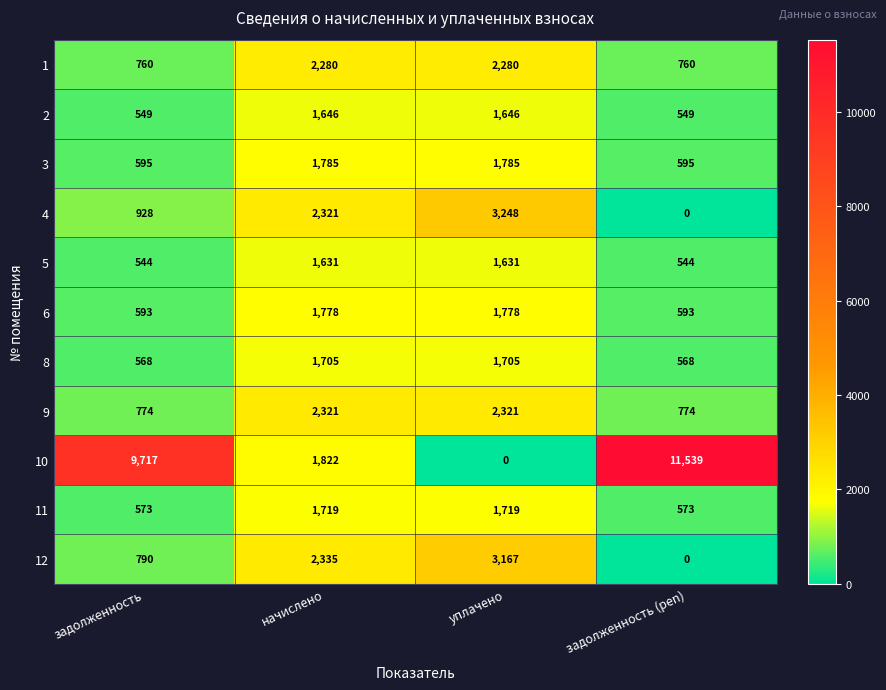

Which series has the largest total across all categories?

10